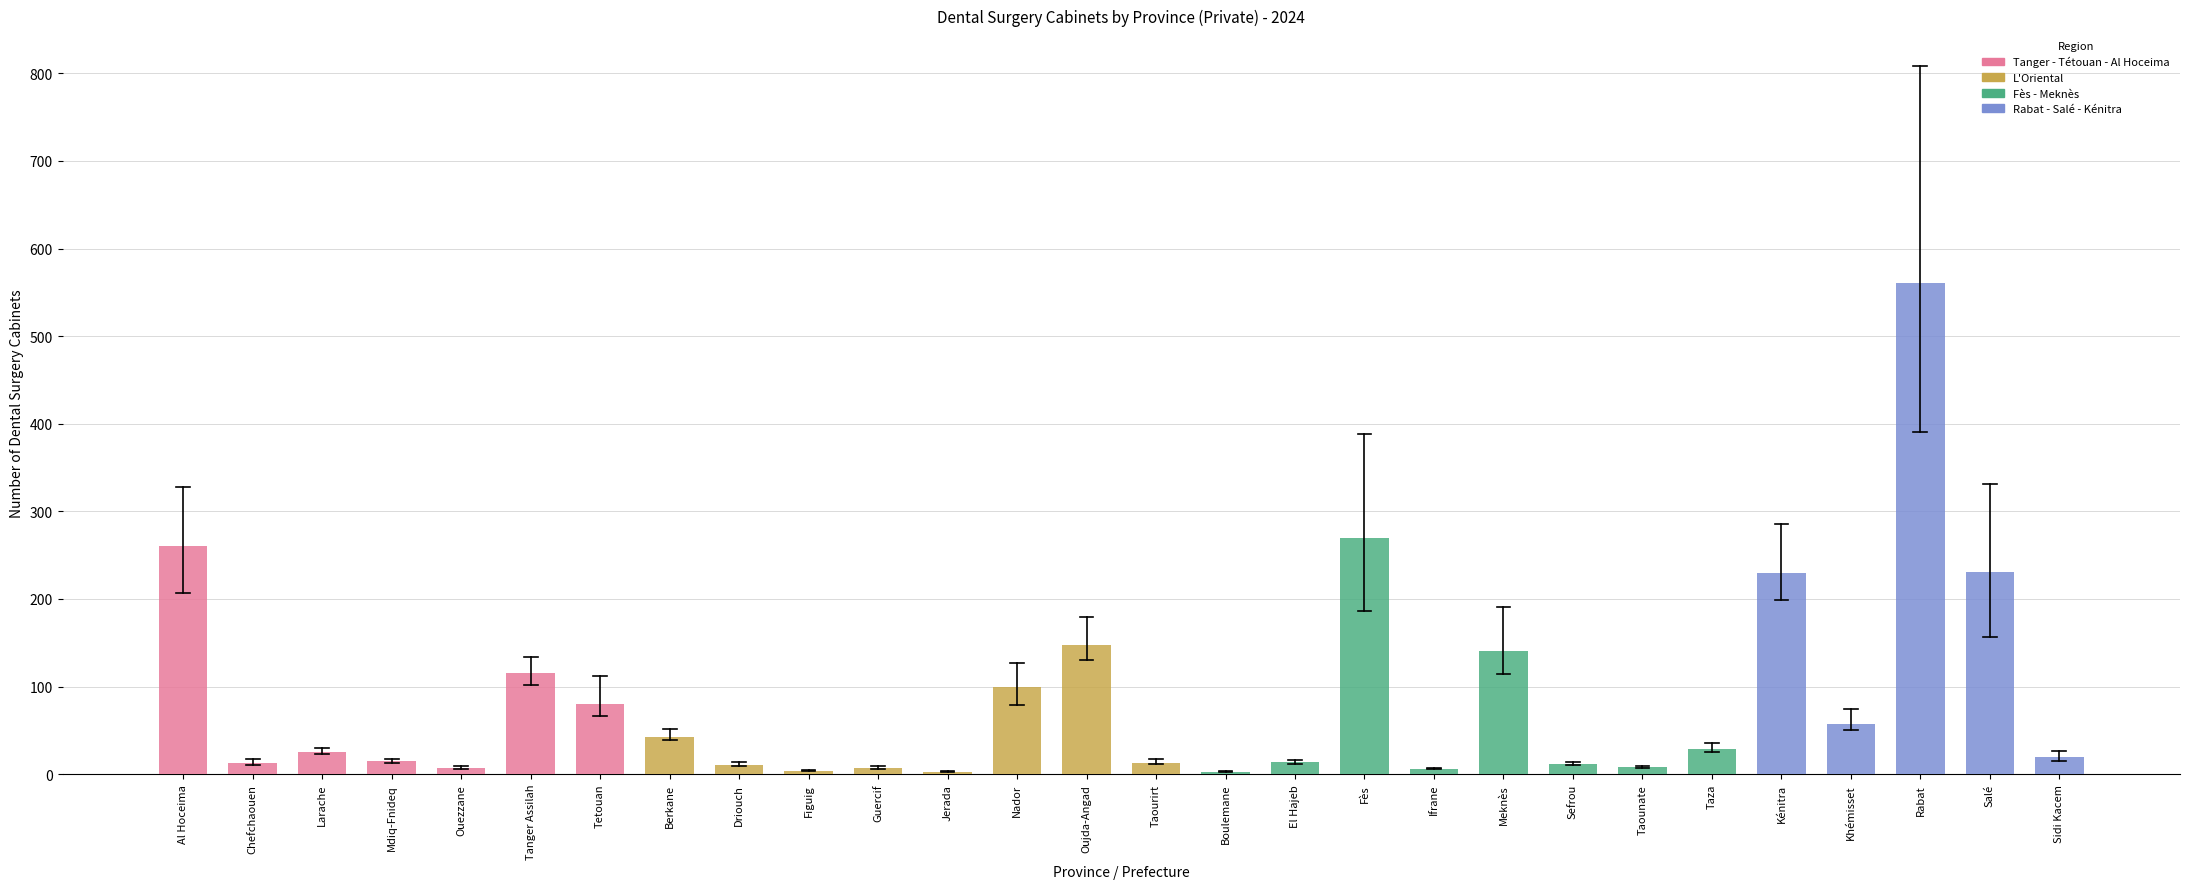

What is the label of the 16th bar from the right?

Nador